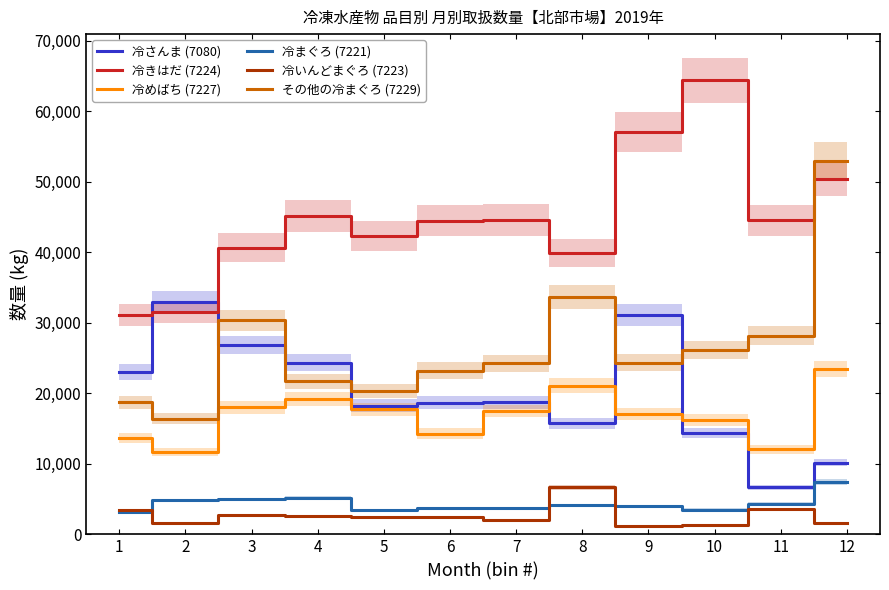

Where does the 冷さんま (7080) series first go above 18708?

1